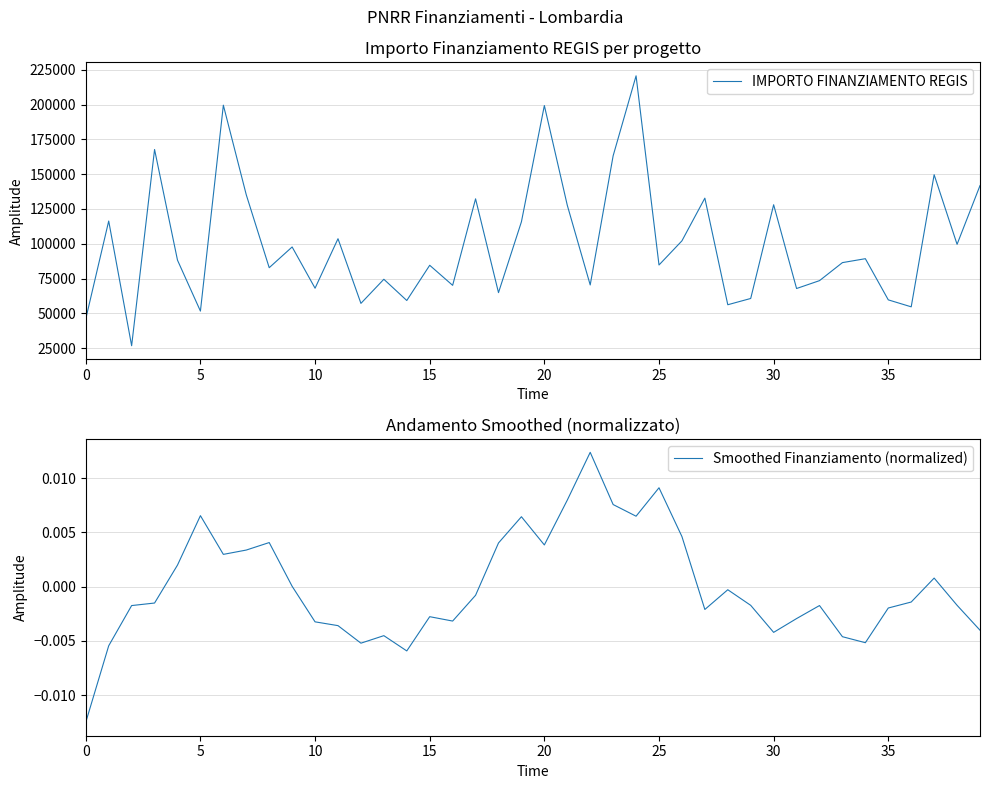

What are all the series names shown in the legend?

IMPORTO FINANZIAMENTO REGIS, Smoothed Finanziamento (normalized)